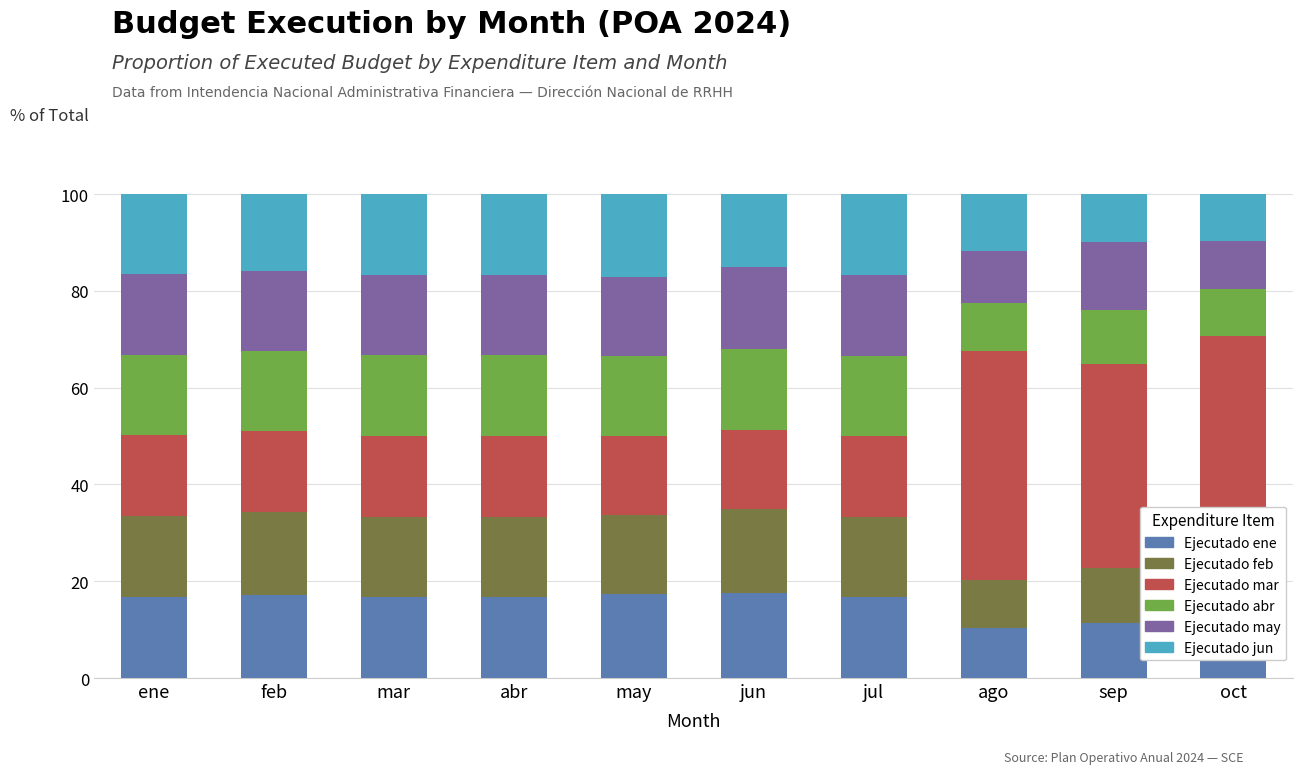

Which has a higher value, abr or jul?

abr